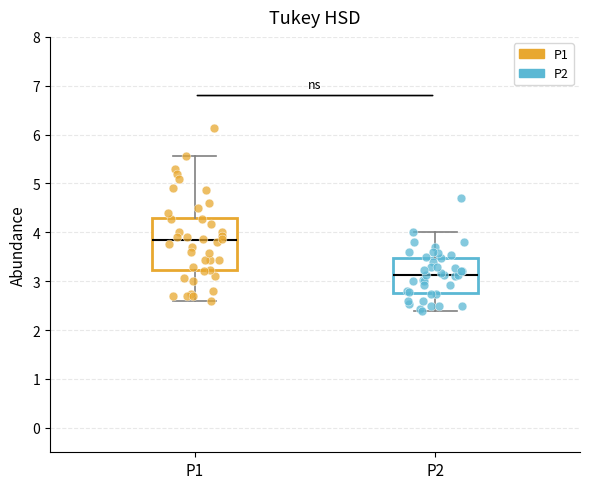

Which box has the highest median line?

P1